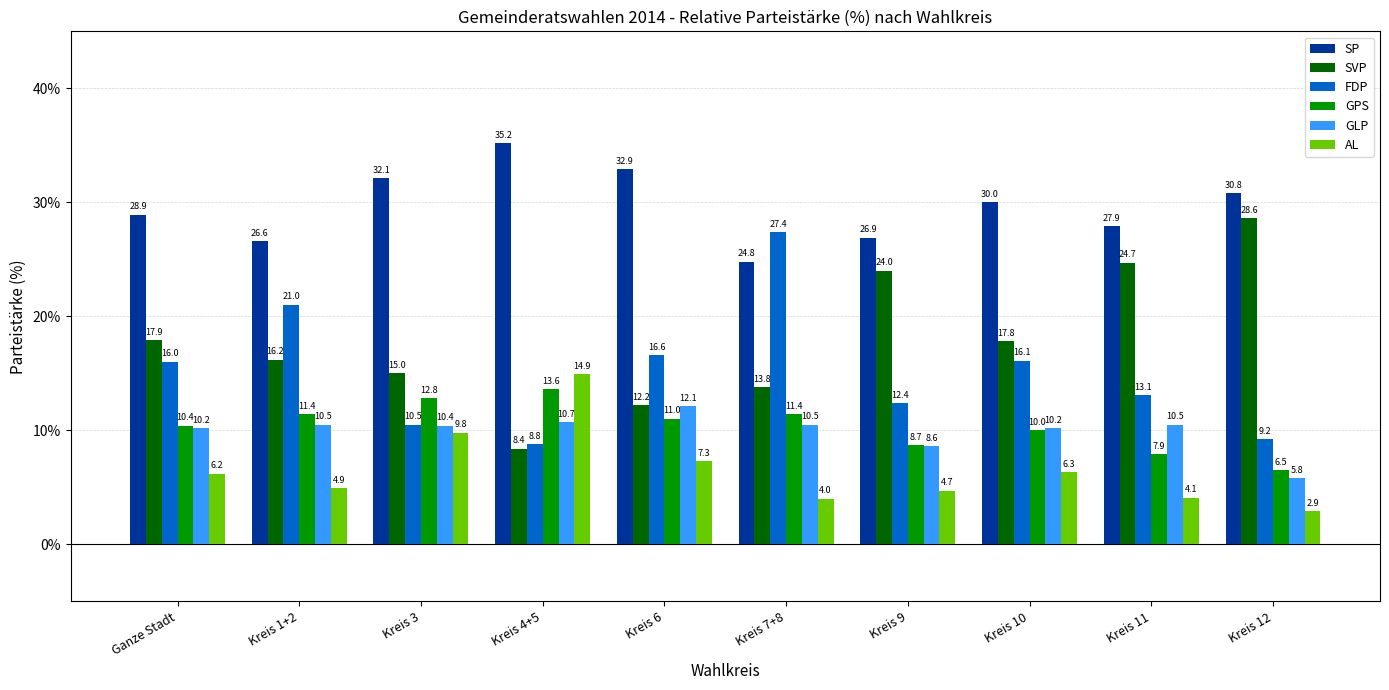

At which category is the sum across all series the highest?

Kreis 6